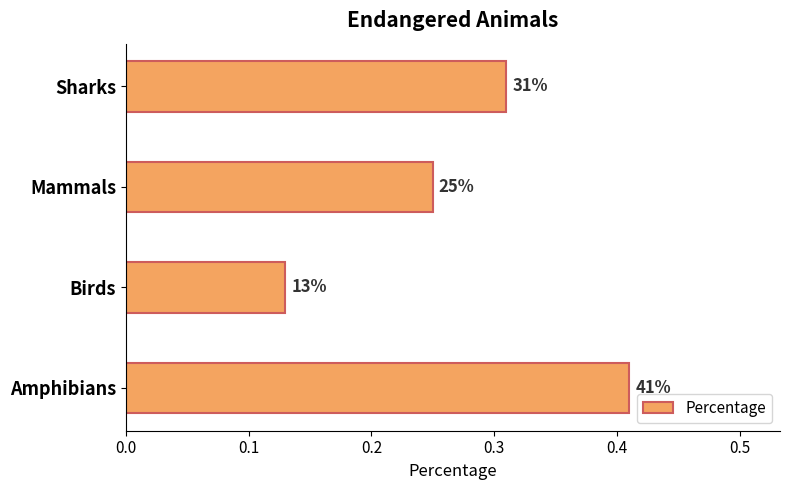

How many bars are there in total?

4